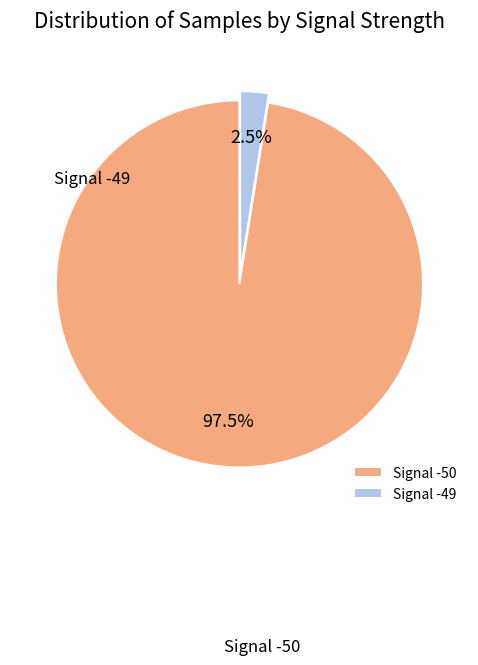

True or false: Signal -50 accounts for 44% of the total.

False